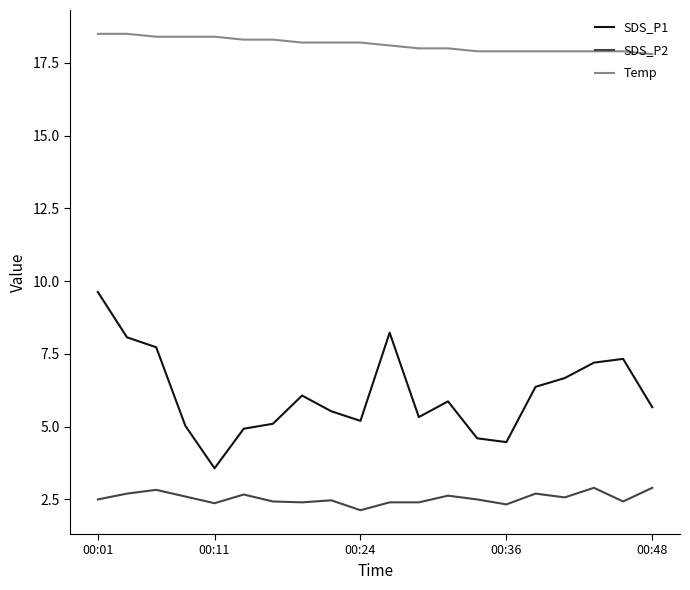

True or false: SDS_P2 and SDS_P1 cross at least once.

False